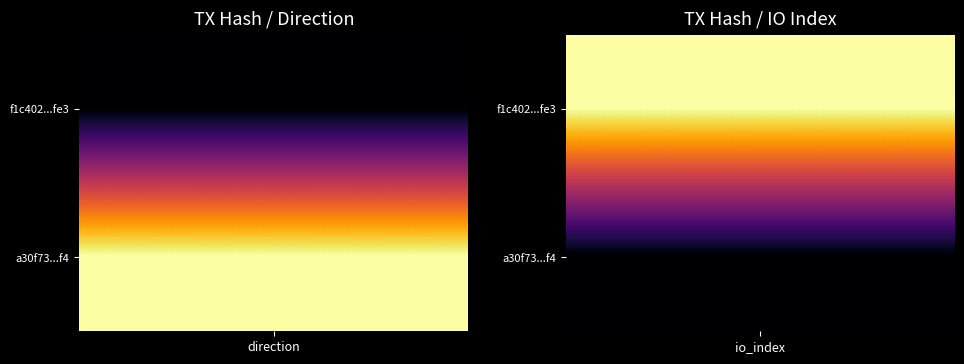

What is the difference between the f1c402fadcfa5953be5389e802226fb27a26fe3 values at -1 and 1?

140